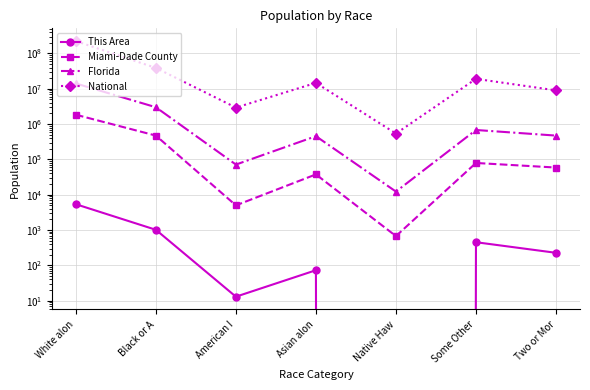

At which label does Florida first exceed 472577?

White alon